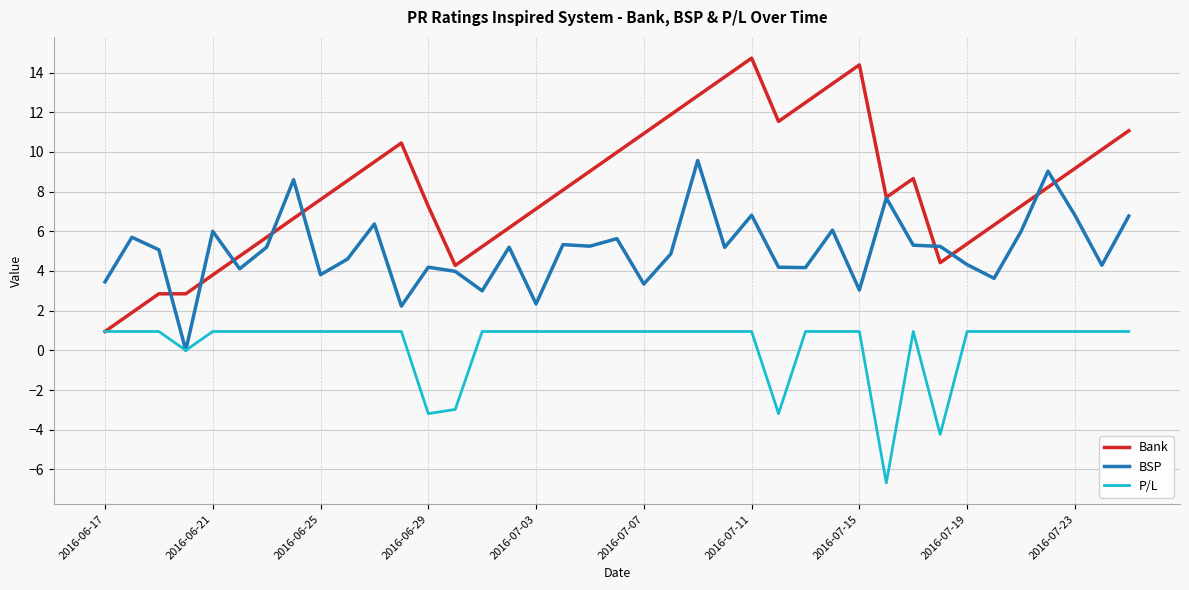

Rank the series by their average value, from highest to lowest.

Bank, BSP, P/L